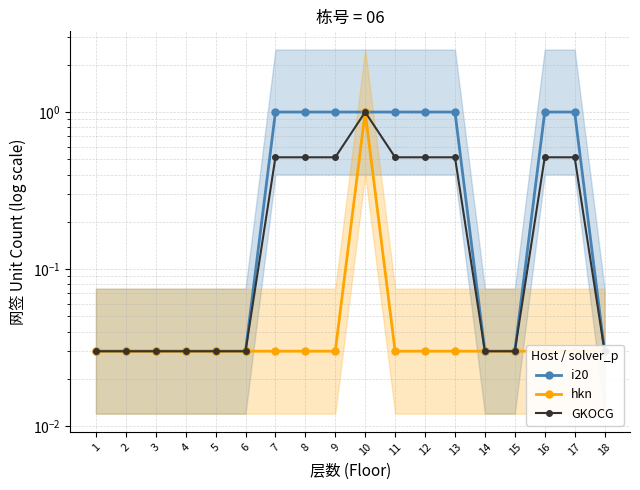

Is this an area chart (filled region under the line)?

No